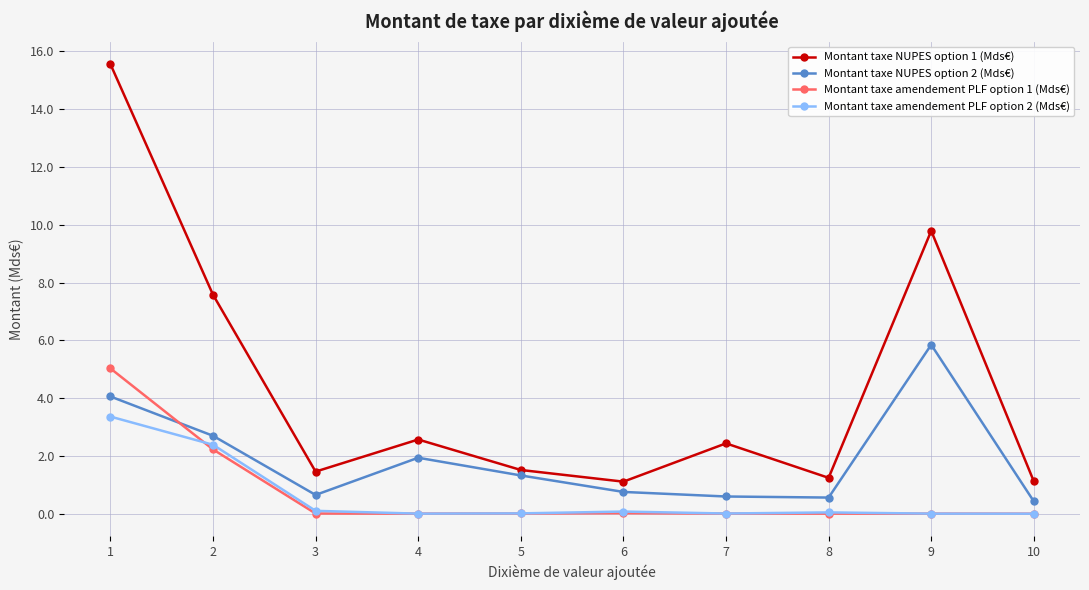

Does the chart have visible grid lines?

Yes